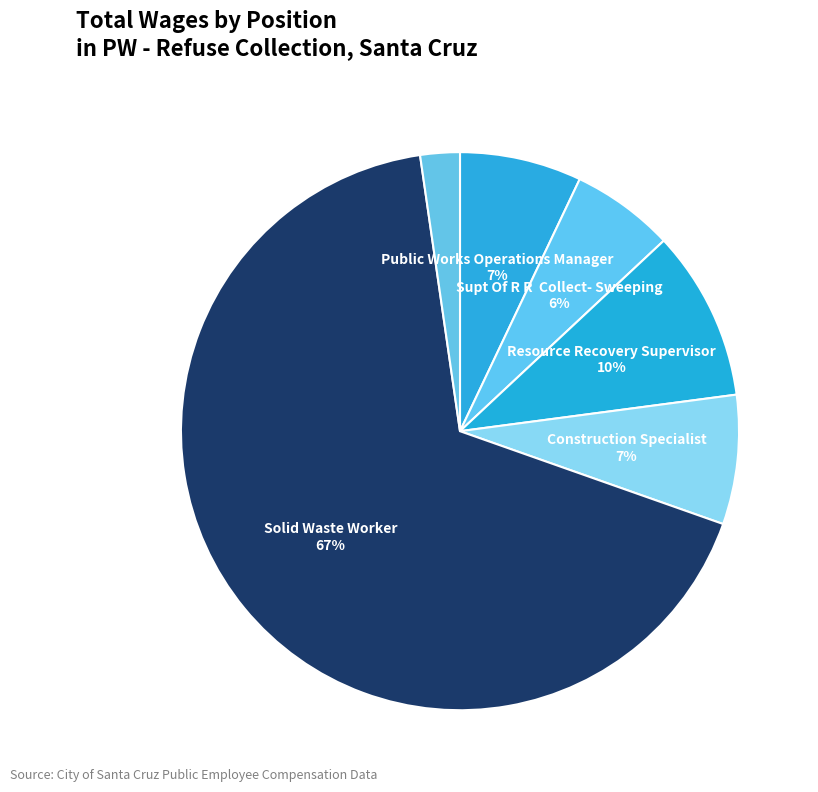

How many slices are in this pie chart?

6